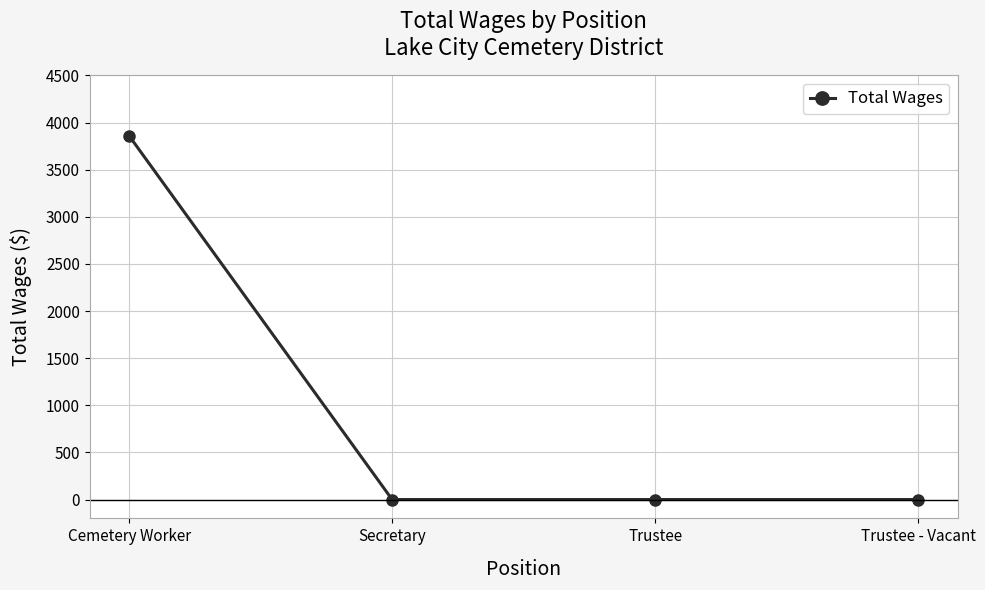

Is it true that the value at Secretary is -1720?

False